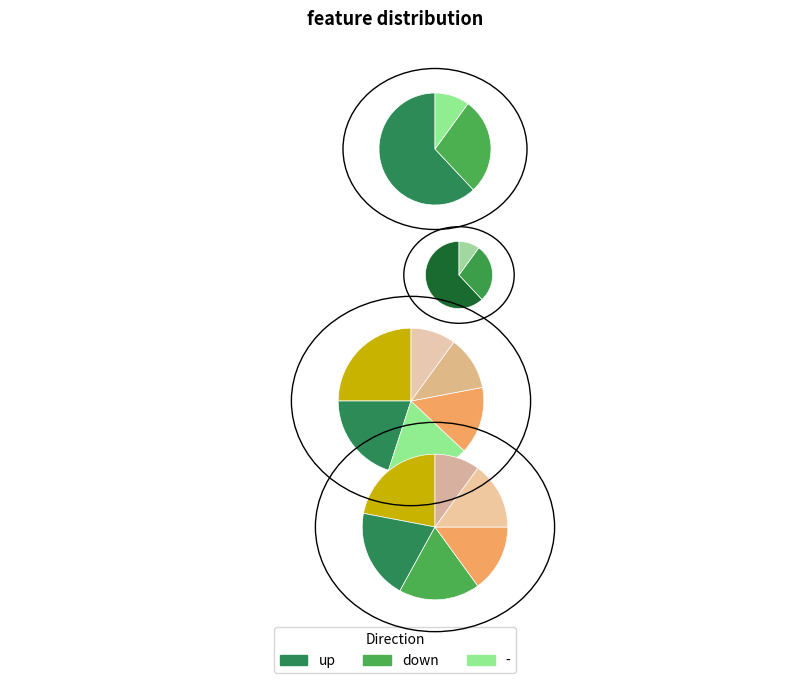

To the nearest percent, what is the average slice percentage?

33%